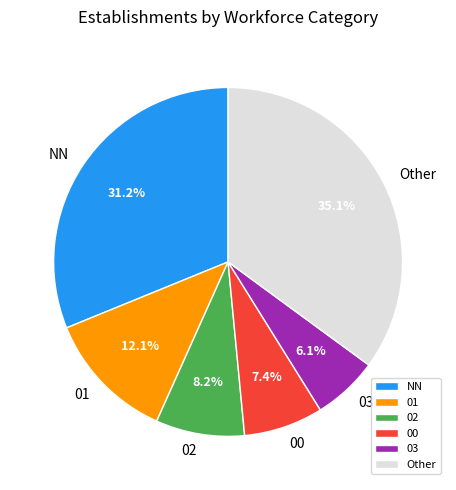

What is the smallest slice in the pie chart?

03